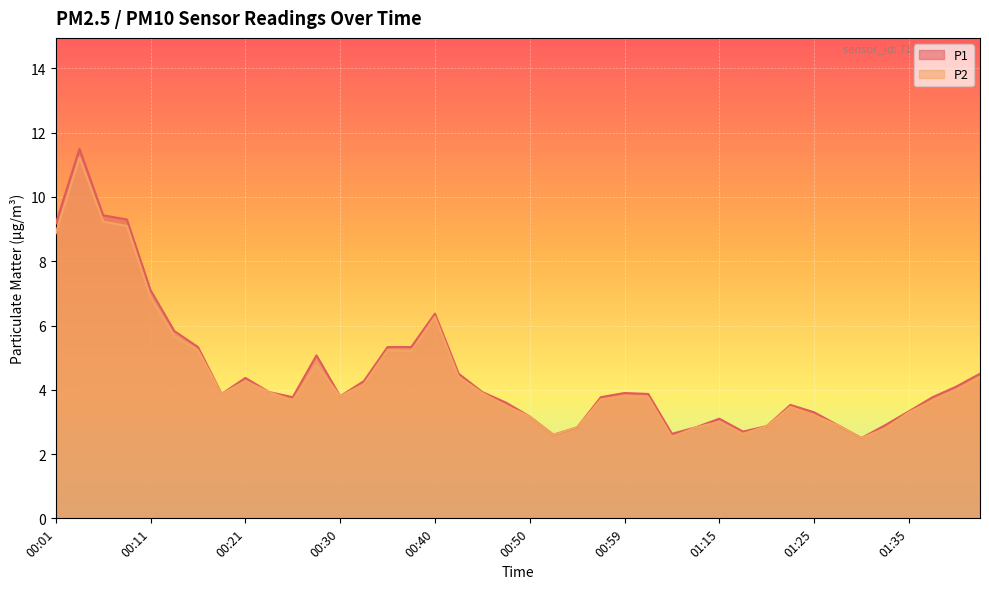

What is the maximum value shown in the chart?

11.5